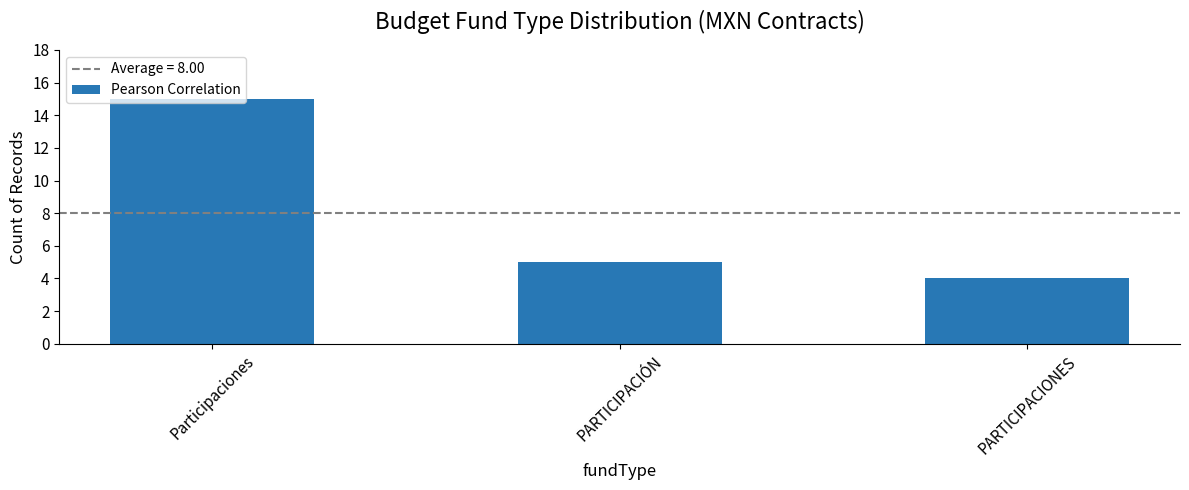

List the labels in order of value, largest first.

Participaciones, PARTICIPACIÓN, PARTICIPACIONES